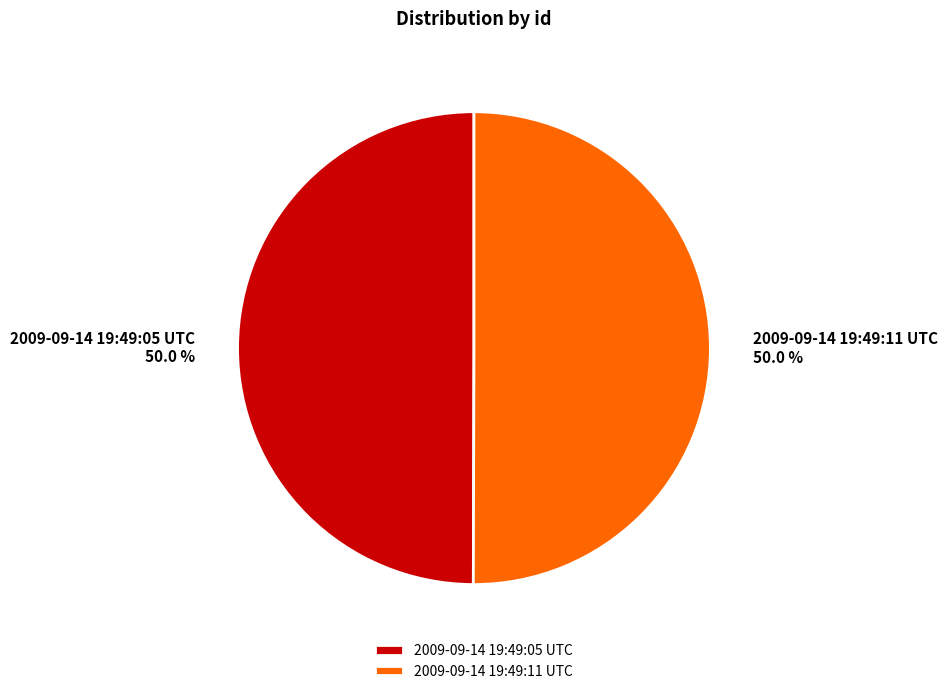

Combined, do 2009-09-14 19:49:05 UTC and 2009-09-14 19:49:11 UTC account for over 50%?

Yes